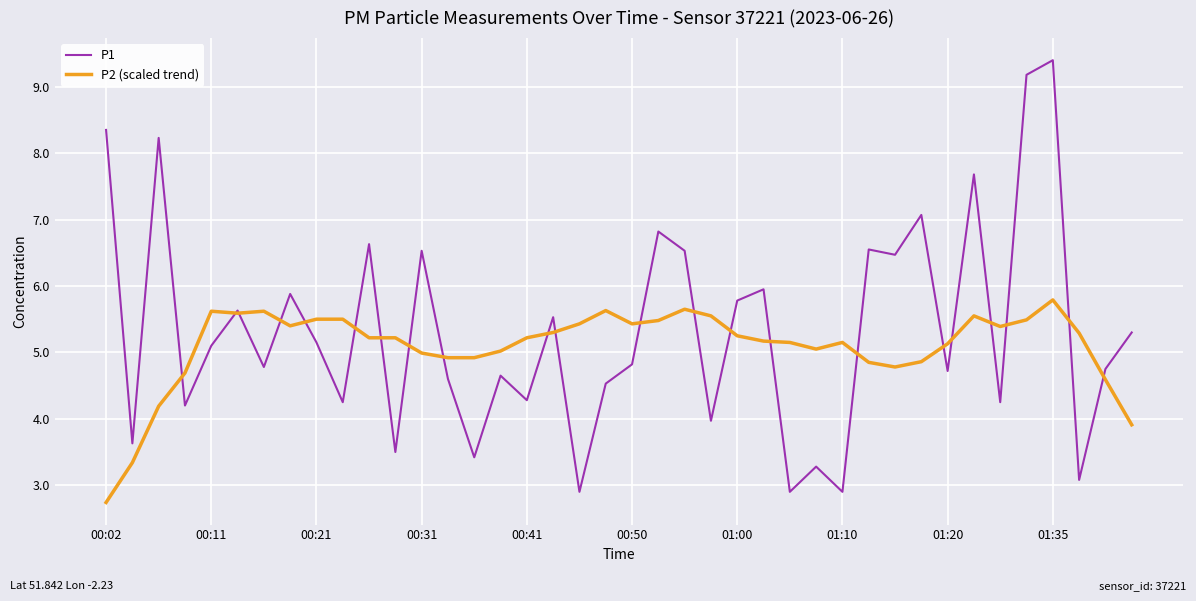

What is the lowest value of the P2 (scaled trend) series?

2.7